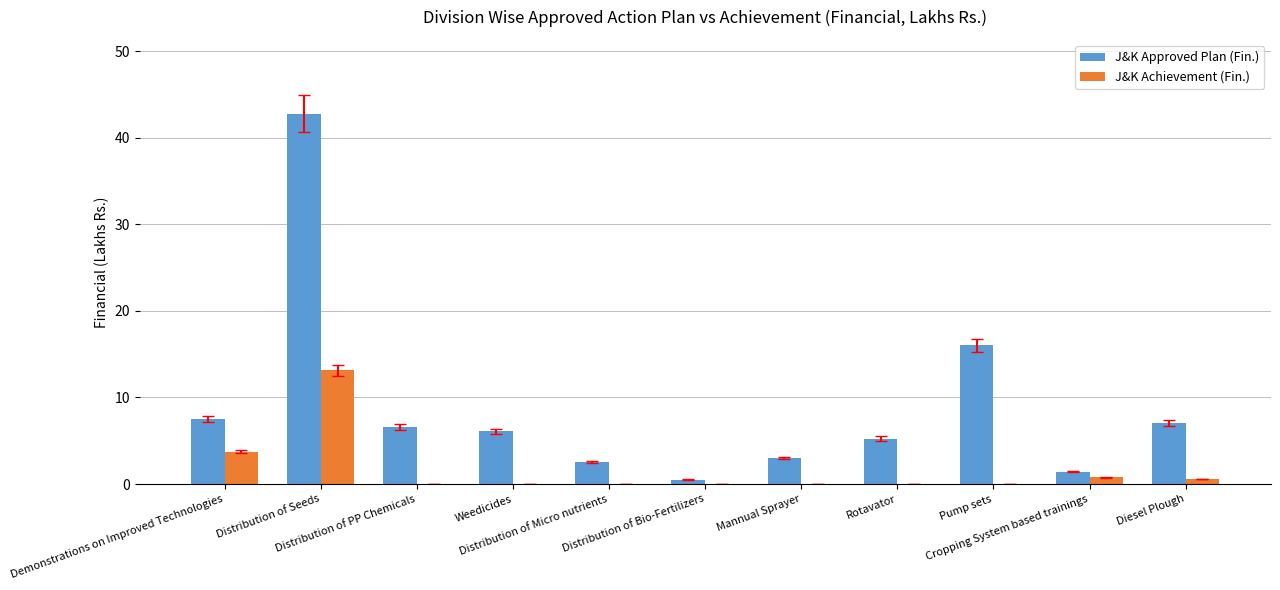

At which label does J&K Approved Plan (Fin.) reach its peak?

Distribution of Seeds